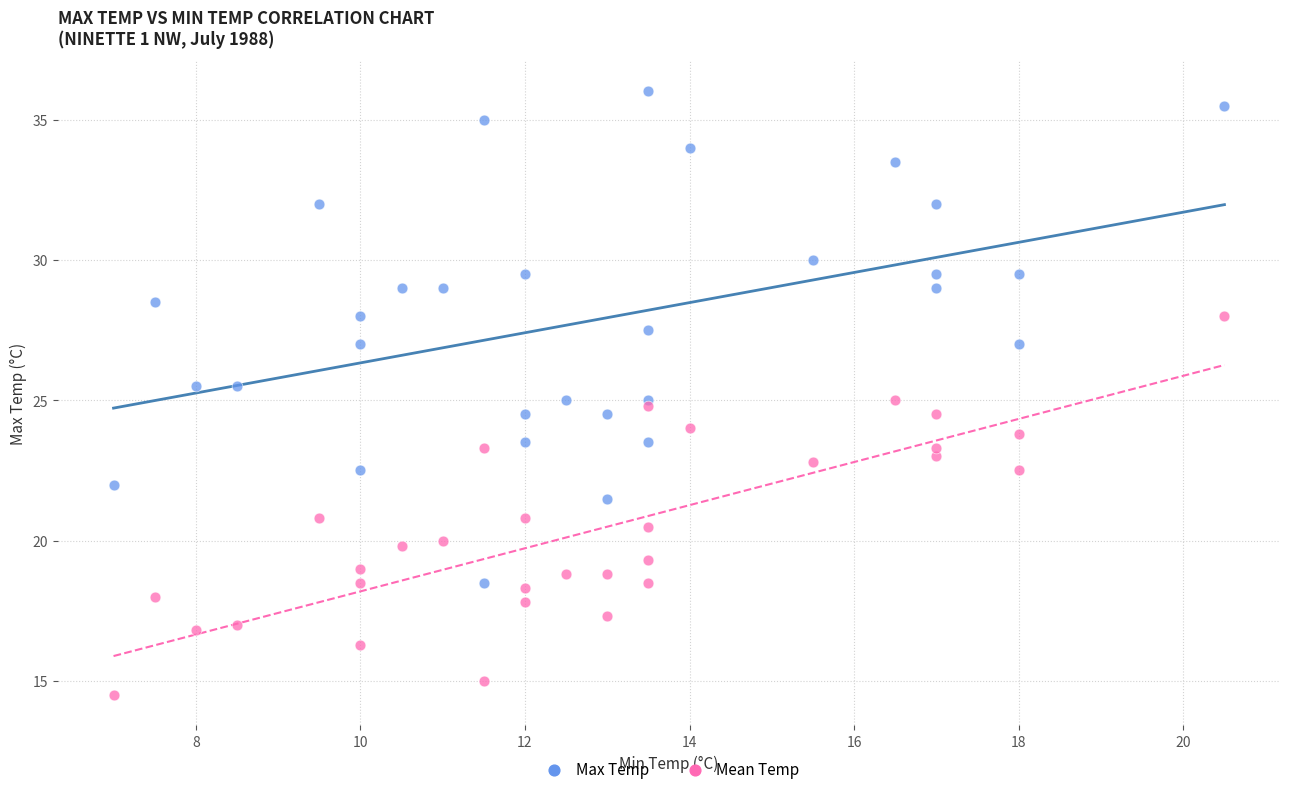

Which series reaches the minimum Y coordinate?

Mean Temp